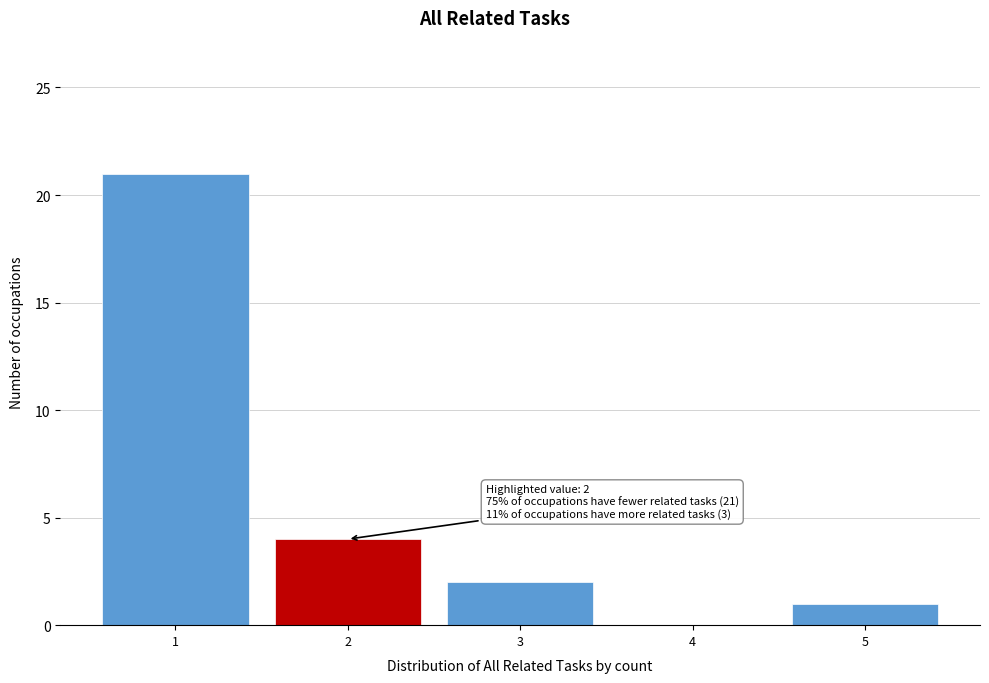

Which range on the x-axis has the tallest bar?

0.5 to 1.5